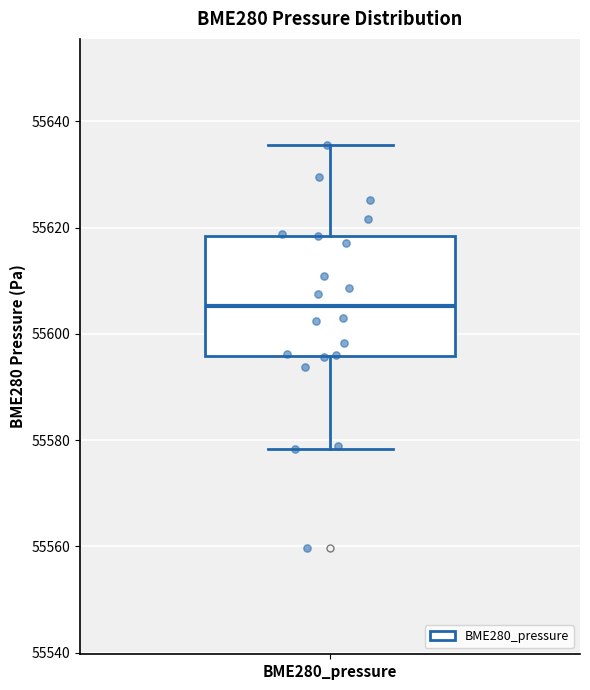

Where is the upper edge of the box for BME280_pressure on the y-axis? The values are not printed on the chart, so give them approximately, as read against the axis.

55618